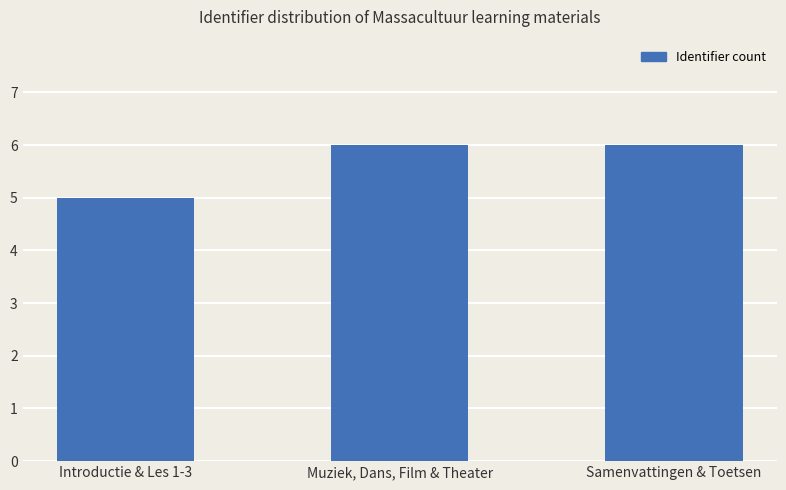

Between Introductie & Les 1-3 and Samenvattingen & Toetsen, which is larger?

Samenvattingen & Toetsen